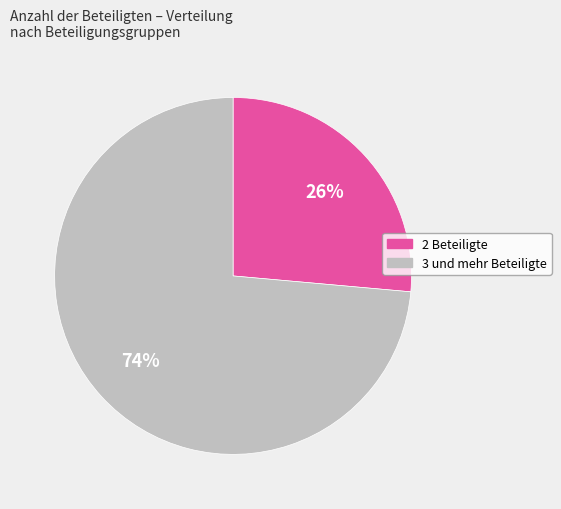

To the nearest percent, what is the average slice percentage?

50%